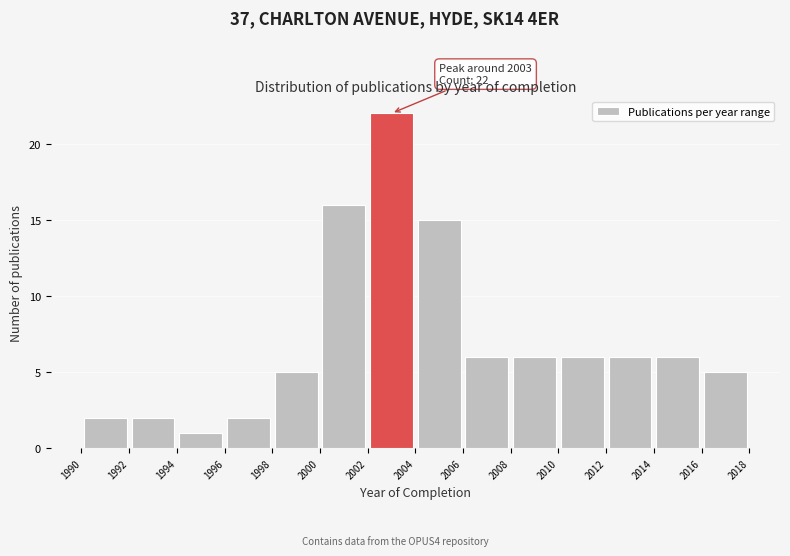

Over which range of the x-axis is the bar tallest?

2002 to 2004